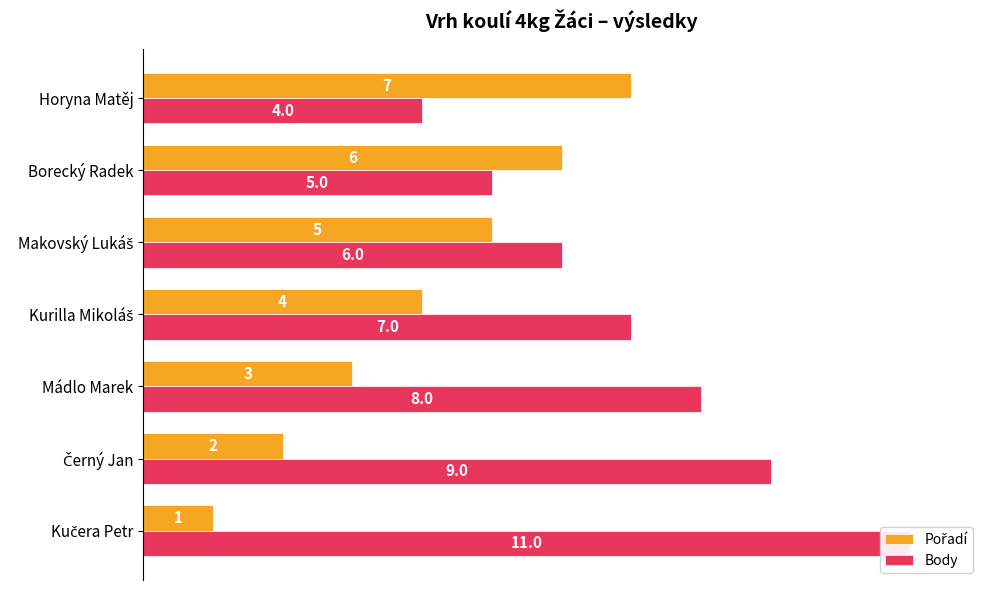

Which series has the largest total across all categories?

Body